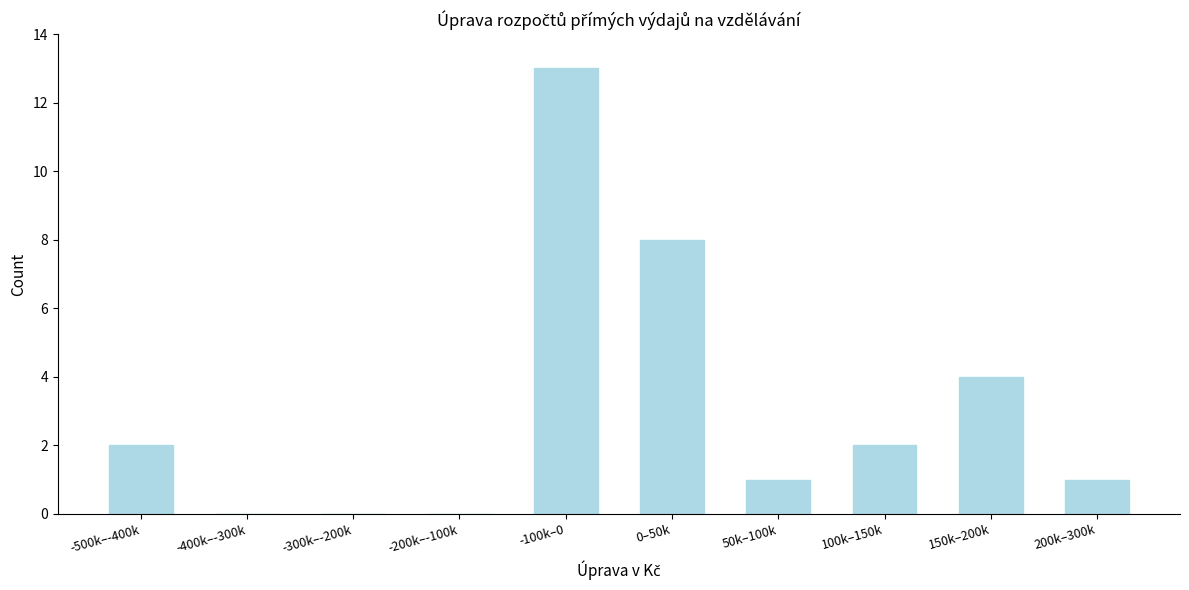

Reading right to left, transcribe all the data shown in this chart.

200k–300k=1	150k–200k=4	100k–150k=2	50k–100k=1	0–50k=8	-100k–0=13	-200k–-100k=0	-300k–-200k=0	-400k–-300k=0	-500k–-400k=2